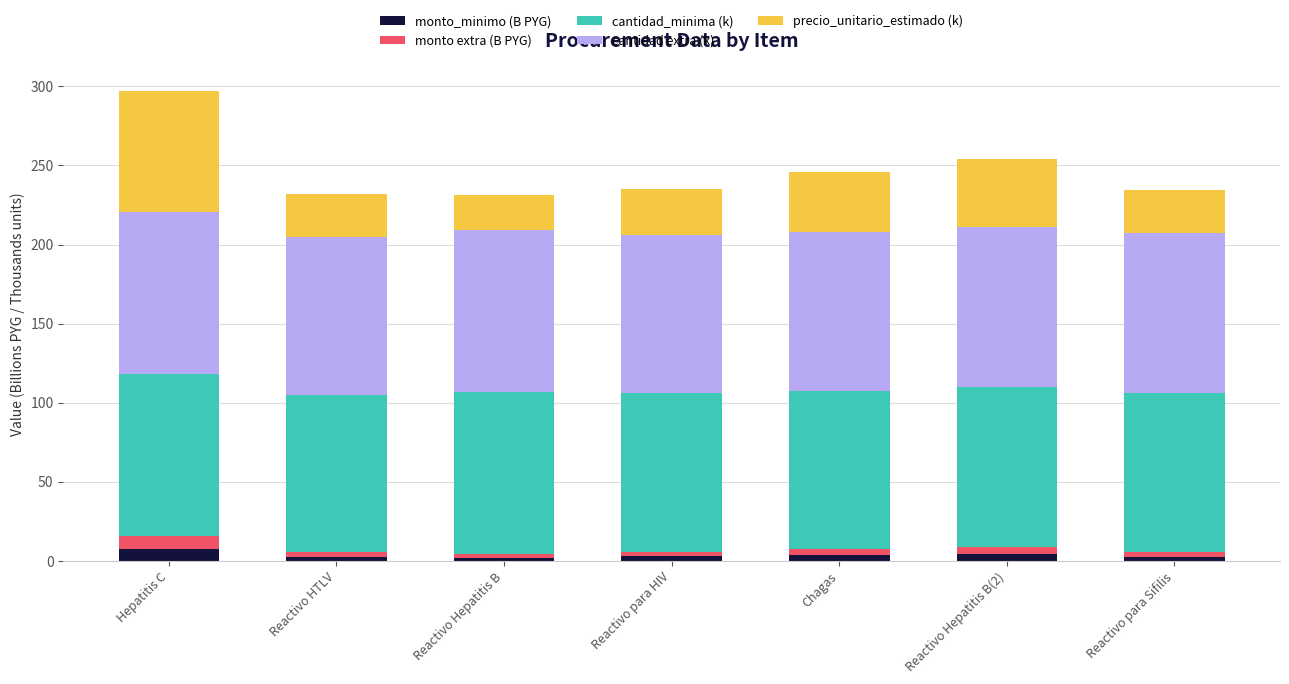

What is the maximum value for monto_minimo (B PYG)?

7.8